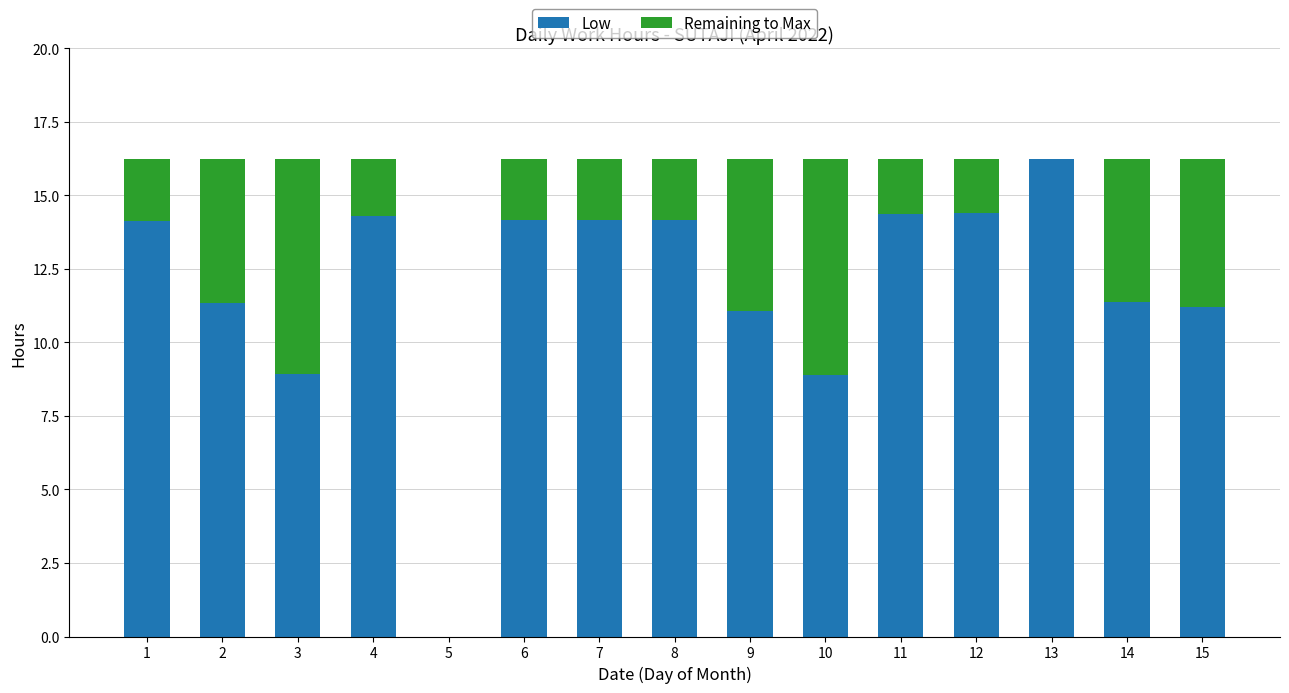

What is the total value across all series at 10?

16.2